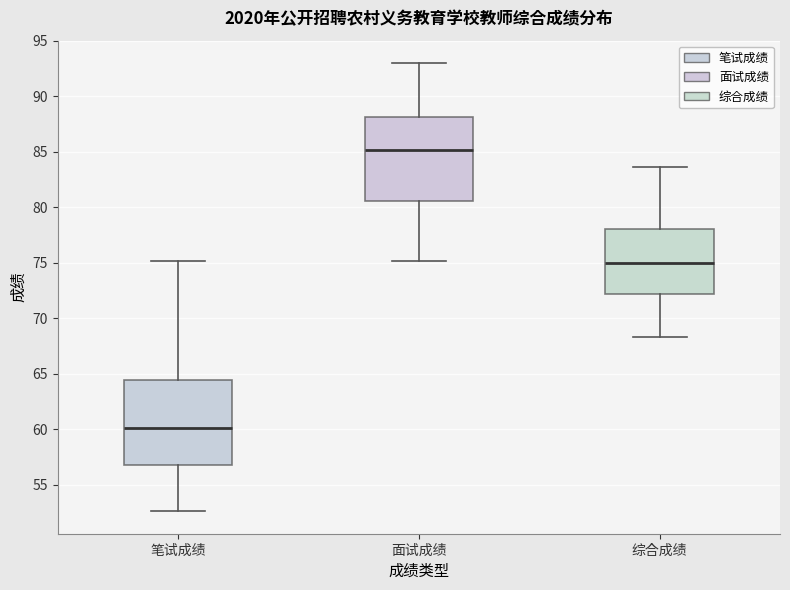

Which box's median line is the highest?

面试成绩